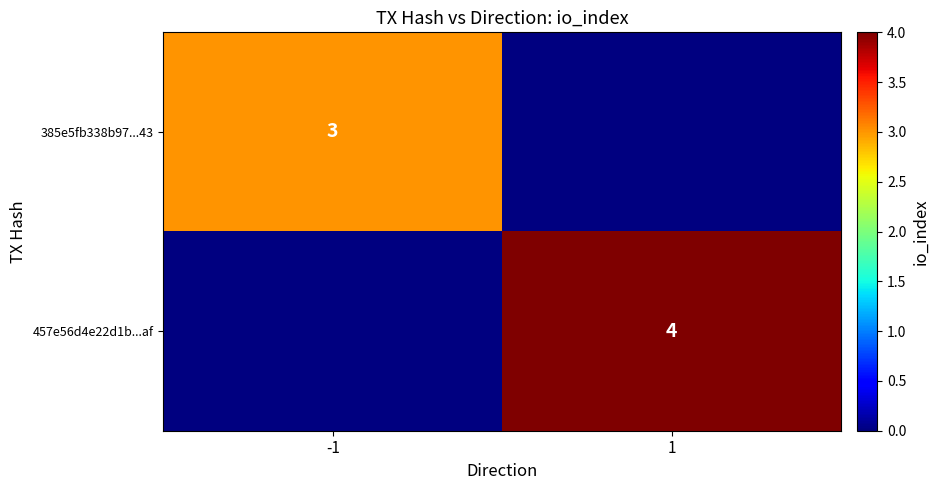

The value of 385e5fb338b97...43 at -1 is 4. True or false?

False